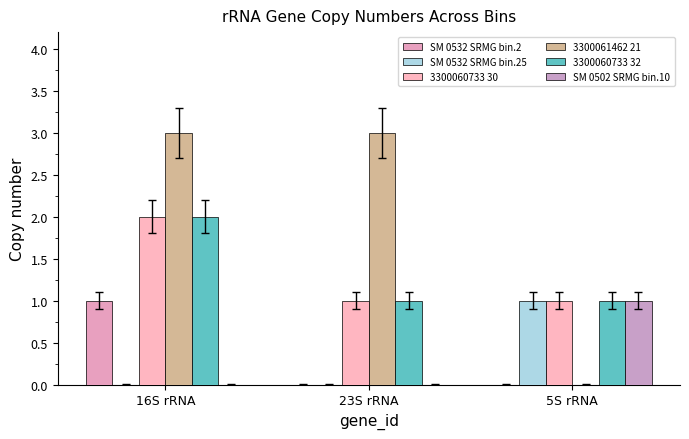

Where is 3300060733 32 nearest to the value 1?

23S rRNA